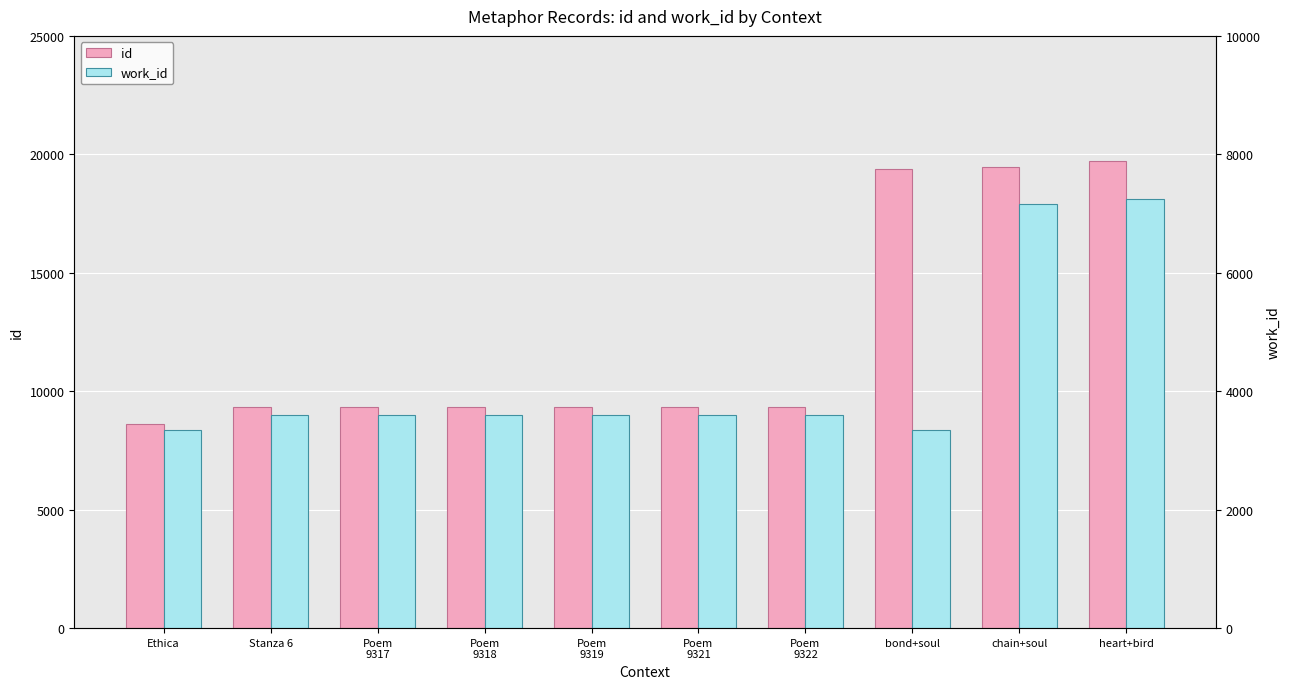

At which category is the sum across all series the highest?

heart+bird